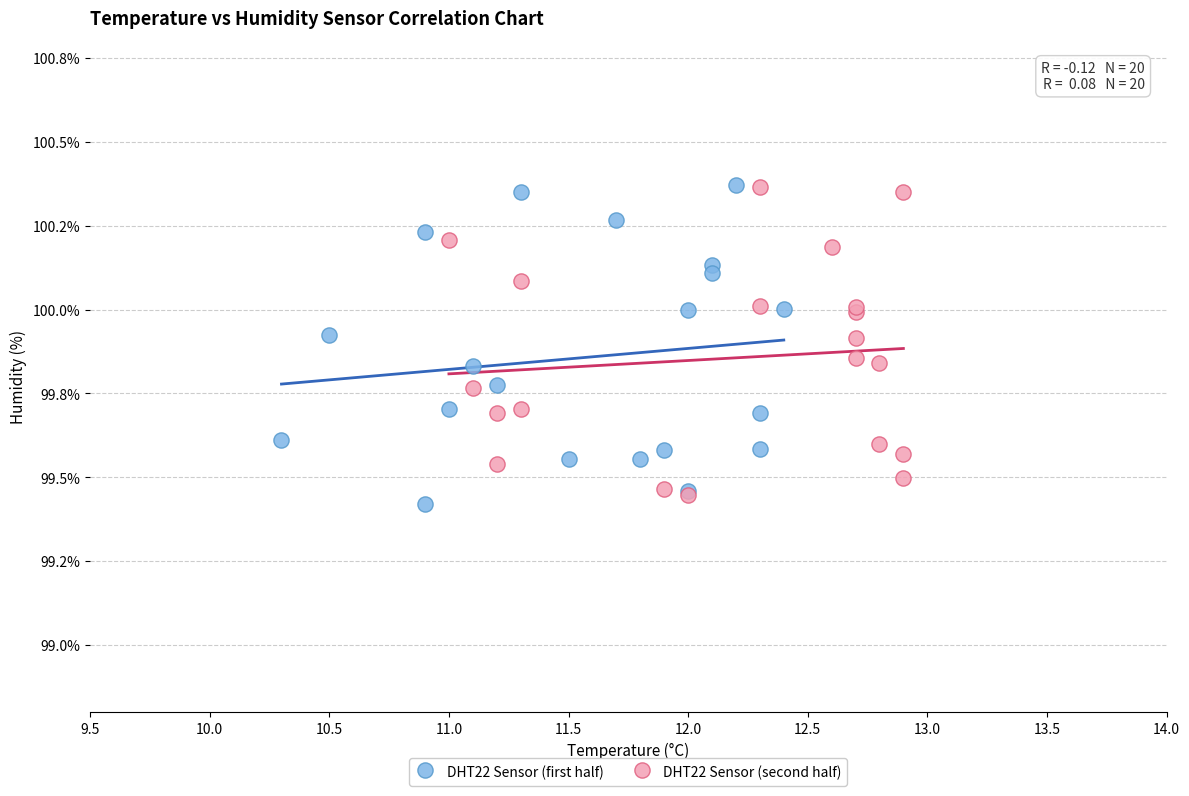

What are all the series names shown in the legend?

DHT22 Sensor (first half), DHT22 Sensor (second half)